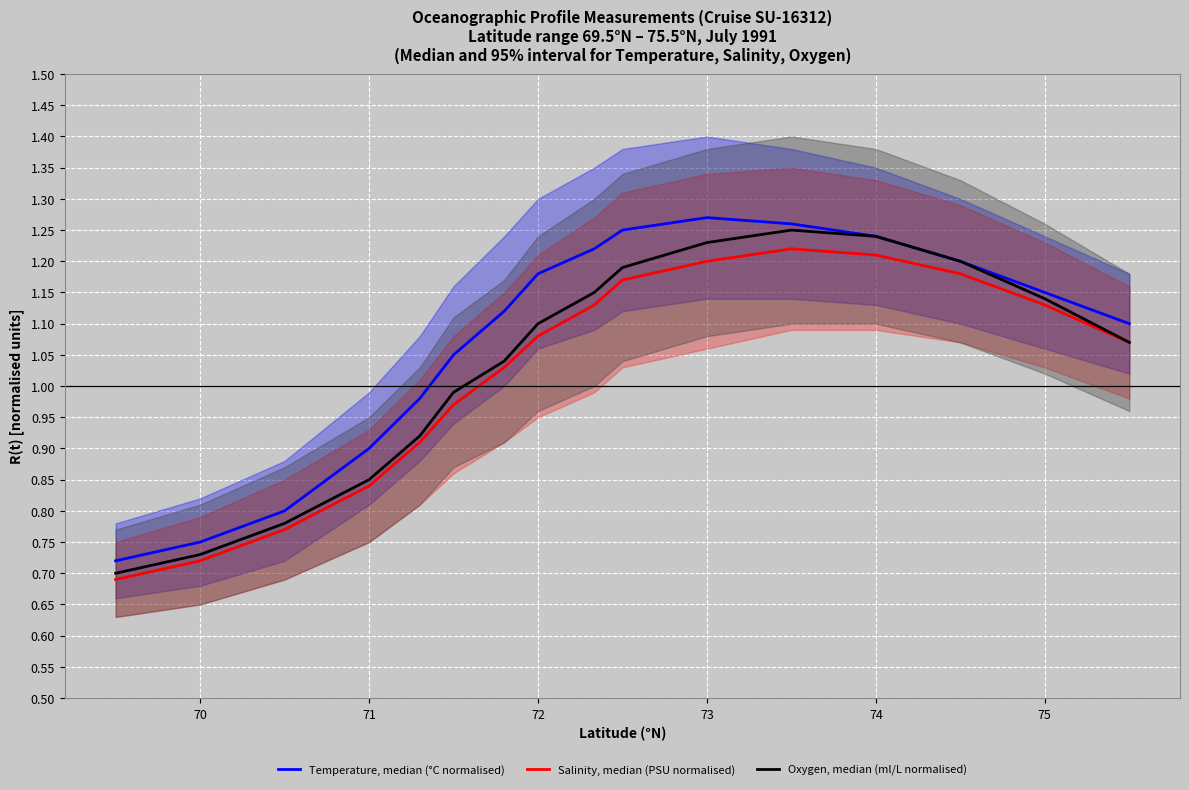

True or false: Temperature, median (°C normalised) and Salinity, median (PSU normalised) intersect in this chart.

False